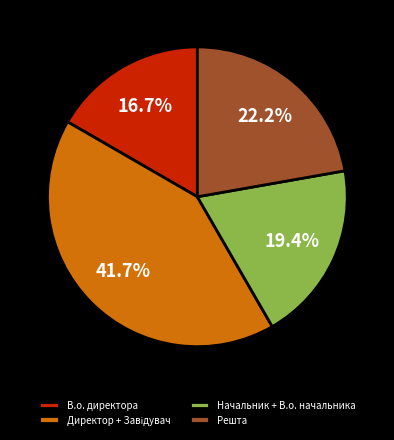

Between В.о. директора and Решта, which is larger?

Решта